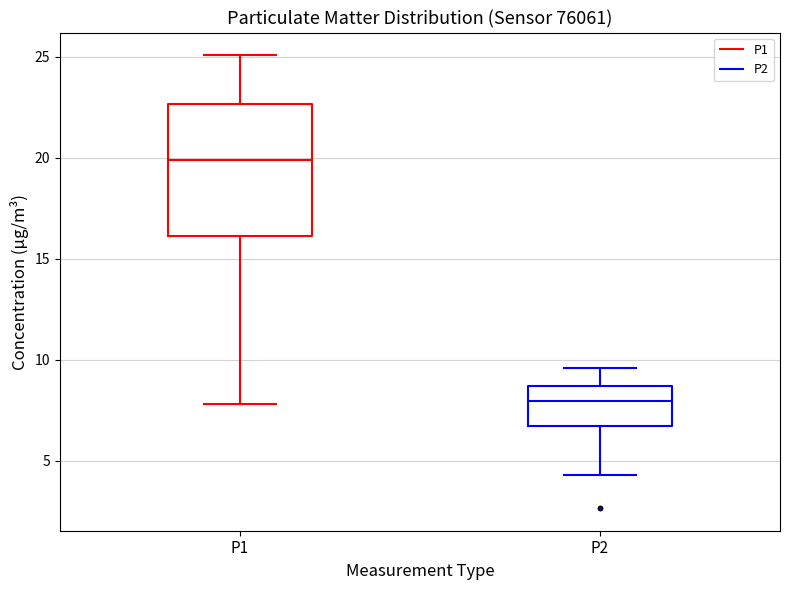

Reading left to right, transcribe this box plot: for each box, give where its median line is, the range the box spans, and where its two whiskers end, as read against the y-axis. The values are not printed on the chart, so give them approximately, as read against the axis.

P1: median 20.0, box 16.0 to 22.5, whiskers 8.0 to 25.0
P2: median 8.0, box 6.5 to 8.5, whiskers 4.5 to 9.5